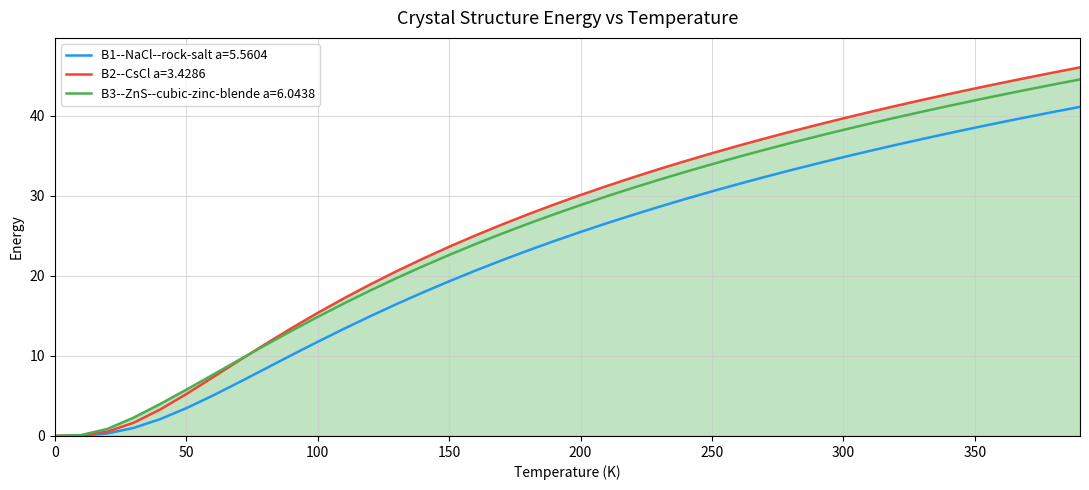

What is the maximum value for B2--CsCl a=3.4286?

46.0